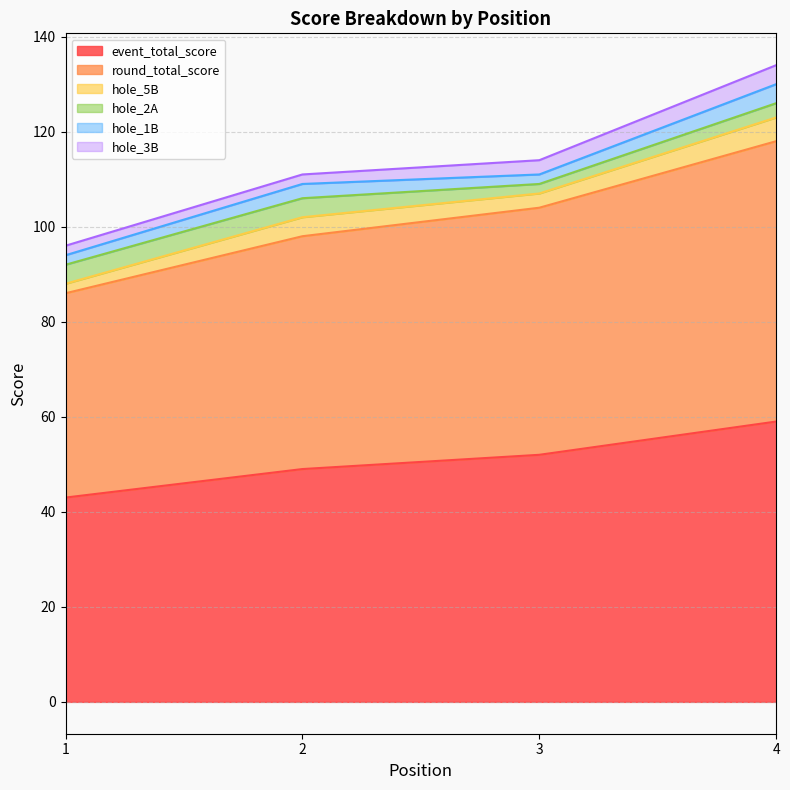

What is the value of the hole_5B point at the 1st from the left?

2